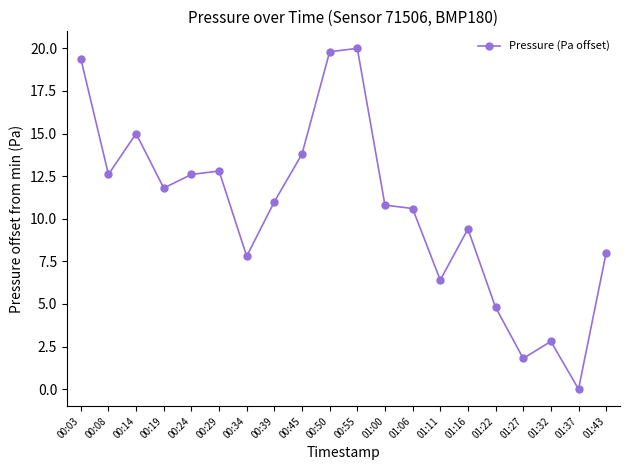

What is the value of the 13th point from the left?

10.6